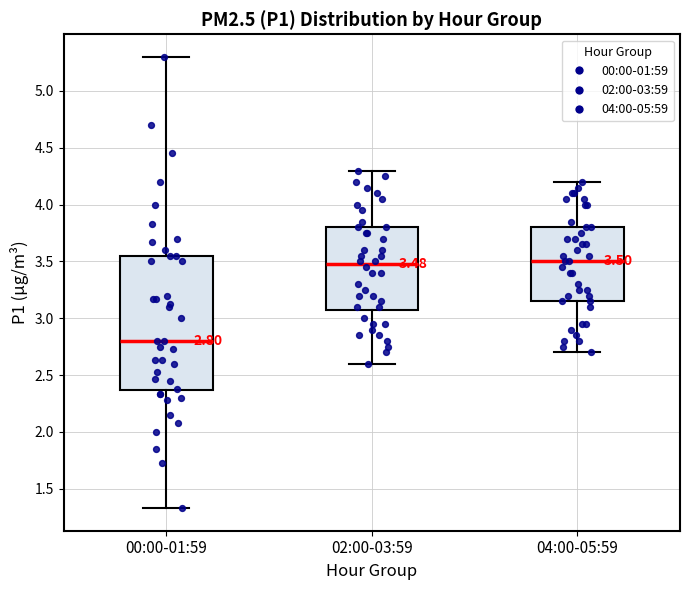

Comparing the boxes themselves (not the whiskers), which one is the tallest?

00:00-01:59